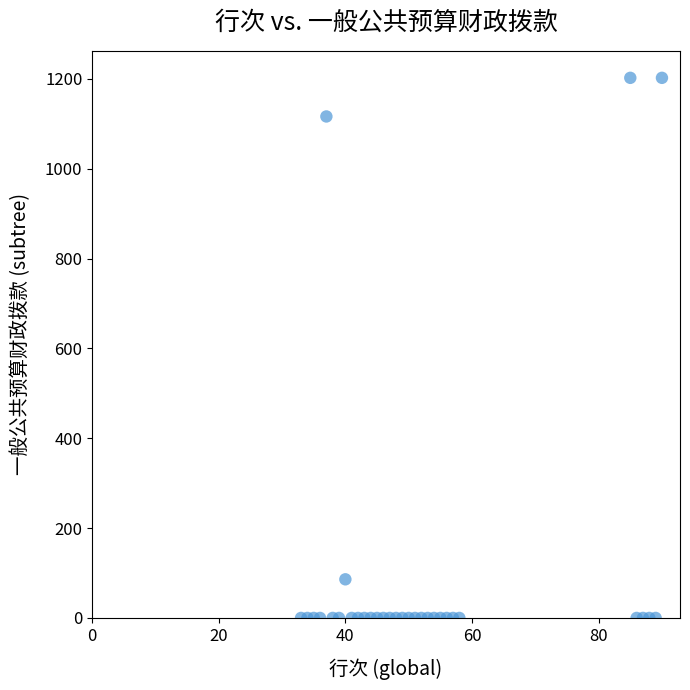

What is the range of Y values (max minus min)?

1202.5